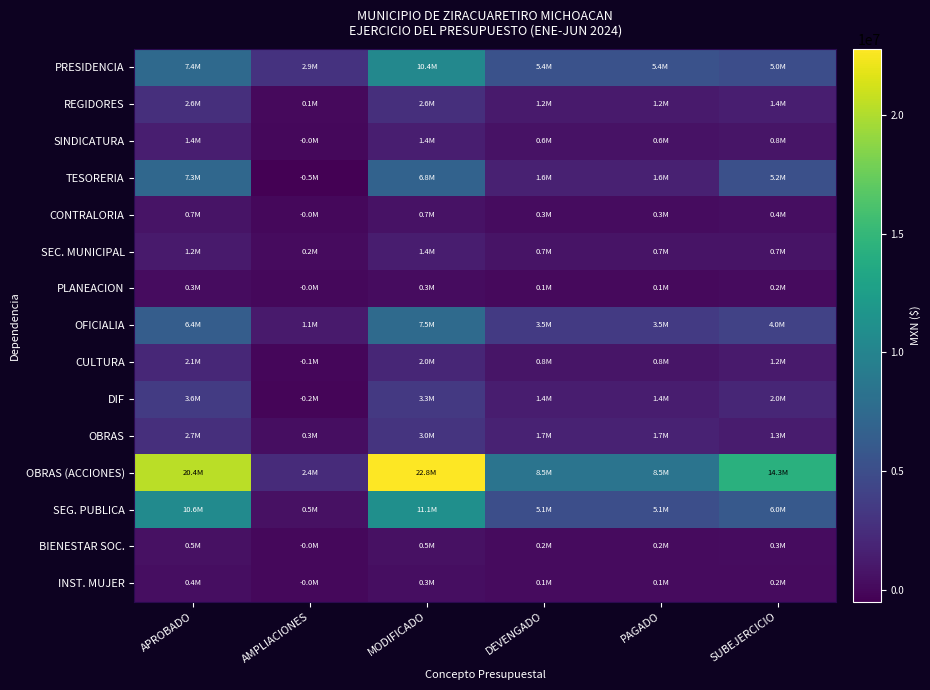

Reading left to right, transcribe all the data shown in this chart.

PRESIDENCIA: APROBADO=7442051.8	AMPLIACIONES=2924355.3	MODIFICADO=10366407.0	DEVENGADO=5391318.0	PAGADO=5391318.0	SUBEJERCICIO=4975089.0
REGIDORES: APROBADO=2585592.9	AMPLIACIONES=54958.5	MODIFICADO=2640551.3	DEVENGADO=1192125.6	PAGADO=1192125.6	SUBEJERCICIO=1448425.7
SINDICATURA: APROBADO=1435557.3	AMPLIACIONES=-27088.5	MODIFICADO=1408468.8	DEVENGADO=618523.1	PAGADO=618523.1	SUBEJERCICIO=789945.7
TESORERIA: APROBADO=7285289.2	AMPLIACIONES=-511175.4	MODIFICADO=6774113.8	DEVENGADO=1593289.5	PAGADO=1593289.5	SUBEJERCICIO=5180824.3
CONTRALORIA: APROBADO=713975.2	AMPLIACIONES=-44716.1	MODIFICADO=669259.1	DEVENGADO=295974.4	PAGADO=295974.4	SUBEJERCICIO=373284.7
SEC. MUNICIPAL: APROBADO=1212808.7	AMPLIACIONES=177581.1	MODIFICADO=1390389.8	DEVENGADO=683107.7	PAGADO=683107.7	SUBEJERCICIO=707282.1
PLANEACION: APROBADO=306240.4	AMPLIACIONES=-37301.0	MODIFICADO=268939.3	DEVENGADO=116428.8	PAGADO=116428.8	SUBEJERCICIO=152510.5
OFICIALIA: APROBADO=6370886.4	AMPLIACIONES=1131822.9	MODIFICADO=7502709.4	DEVENGADO=3463479.0	PAGADO=3463479.0	SUBEJERCICIO=4039230.4
CULTURA: APROBADO=2063935.6	AMPLIACIONES=-60880.9	MODIFICADO=2003054.8	DEVENGADO=840294.9	PAGADO=840294.9	SUBEJERCICIO=1162759.9
DIF: APROBADO=3562835.9	AMPLIACIONES=-224830.5	MODIFICADO=3338005.4	DEVENGADO=1356145.1	PAGADO=1356145.1	SUBEJERCICIO=1981860.3
OBRAS: APROBADO=2667891.0	AMPLIACIONES=310245.5	MODIFICADO=2978136.5	DEVENGADO=1677254.7	PAGADO=1677254.7	SUBEJERCICIO=1300881.8
OBRAS (ACCIONES): APROBADO=20402111.0	AMPLIACIONES=2377182.5	MODIFICADO=22779293.5	DEVENGADO=8461817.7	PAGADO=8461817.7	SUBEJERCICIO=14317475.8
SEG. PUBLICA: APROBADO=10590068.0	AMPLIACIONES=502337.8	MODIFICADO=11092405.8	DEVENGADO=5073911.4	PAGADO=5073911.4	SUBEJERCICIO=6018494.4
BIENESTAR SOC.: APROBADO=530171.0	AMPLIACIONES=-34011.0	MODIFICADO=496160.0	DEVENGADO=197725.8	PAGADO=197725.8	SUBEJERCICIO=298434.2
INST. MUJER: APROBADO=361598.6	AMPLIACIONES=-20703.5	MODIFICADO=340895.0	DEVENGADO=145456.9	PAGADO=145456.9	SUBEJERCICIO=195438.1